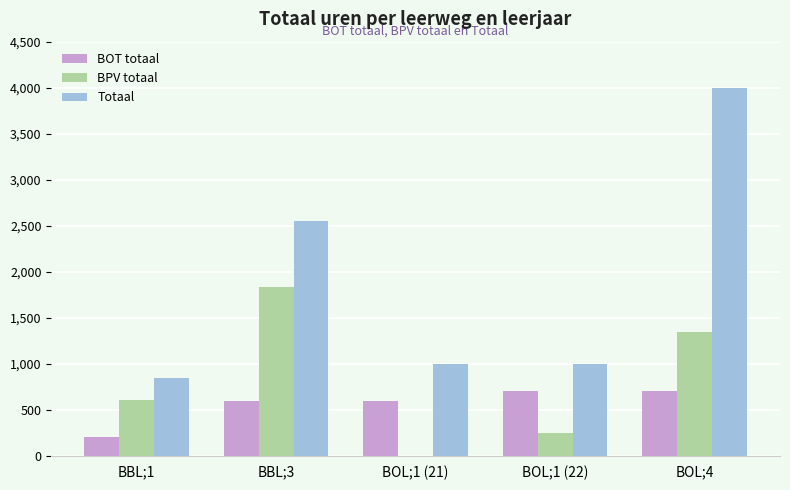

Reading right to left, list all the values displayed in this chart.

BOT totaal: 700	700	600	600	200
BPV totaal: 1350	250	0	1830	610
Totaal: 4000	1000	1000	2550	850